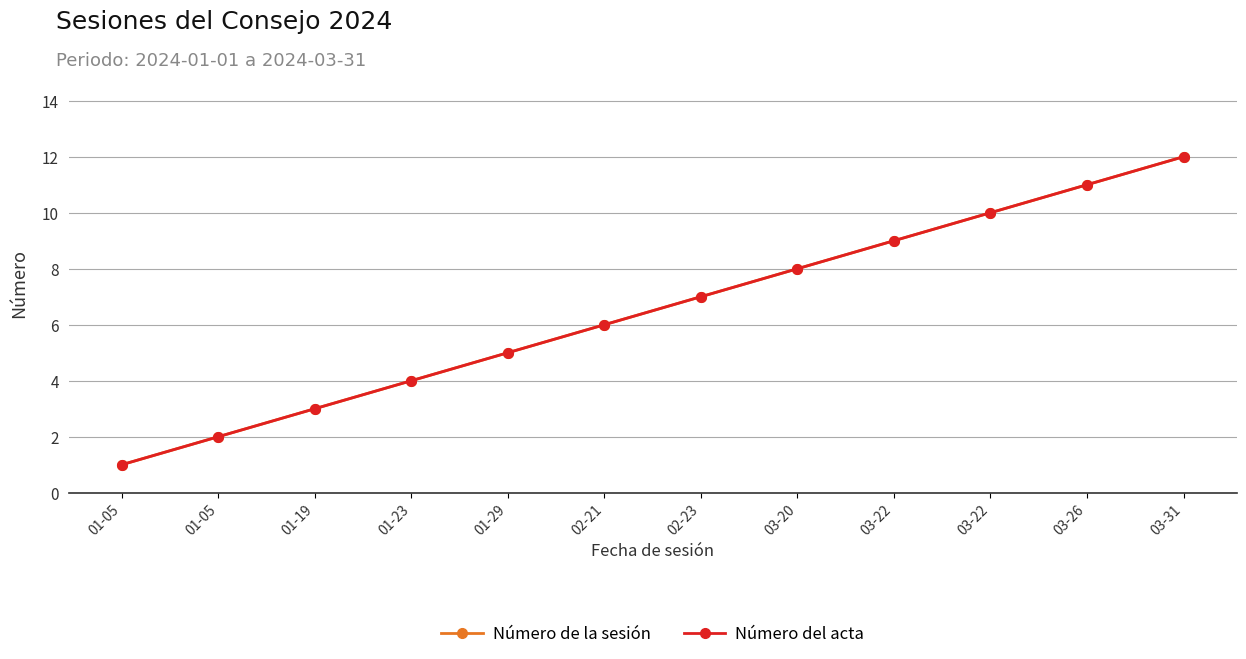

Rank the series at 01-05 from lowest to highest value.

Número de la sesión, Número del acta